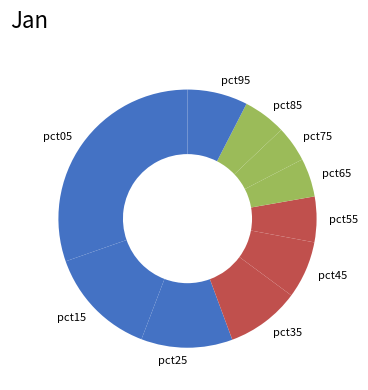

Which category has the biggest portion of the pie?

pct05